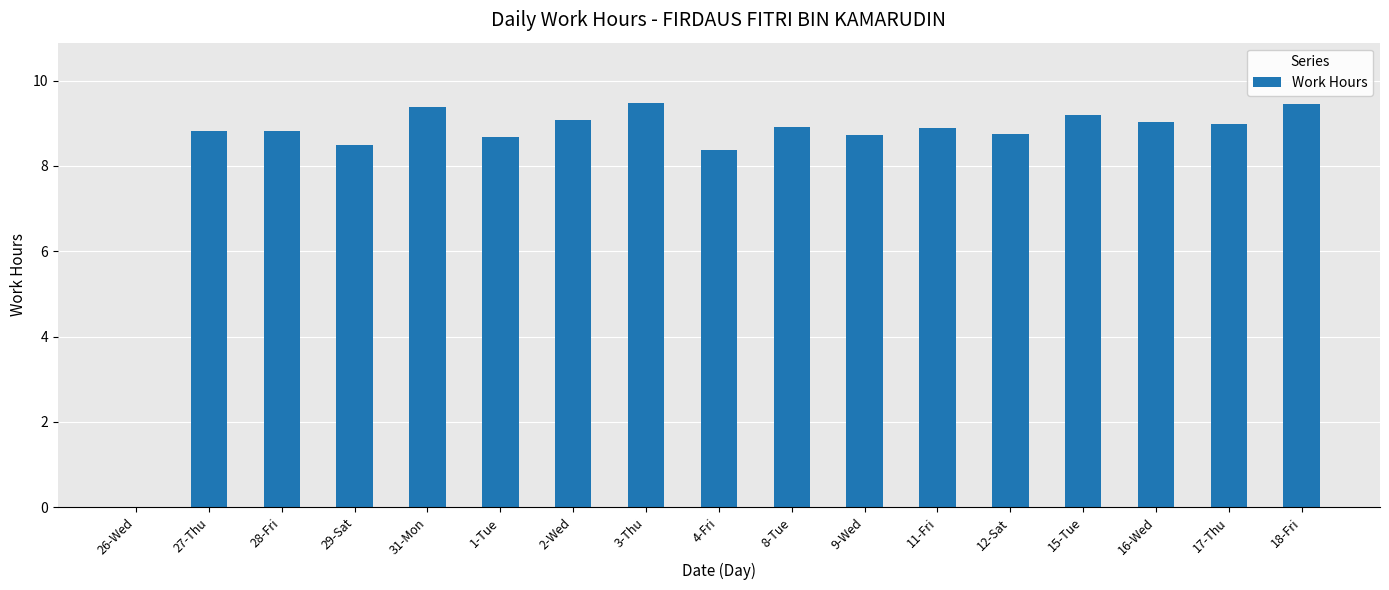

Which has a higher value, 31-Mon or 11-Fri?

31-Mon